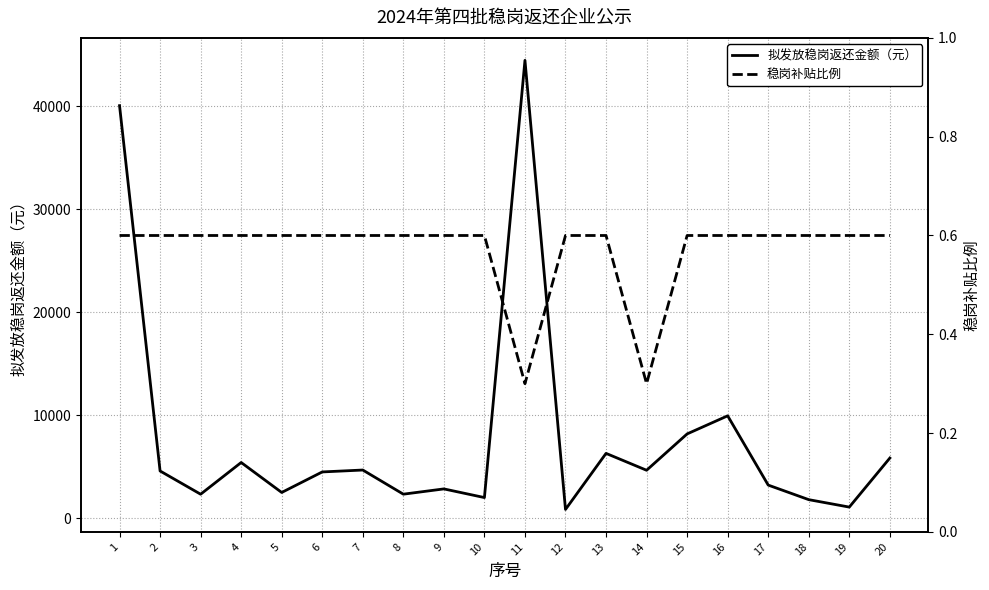

Is it true that 拟发放稳岗返还金额（元） equals 5849.0 at 20?

True